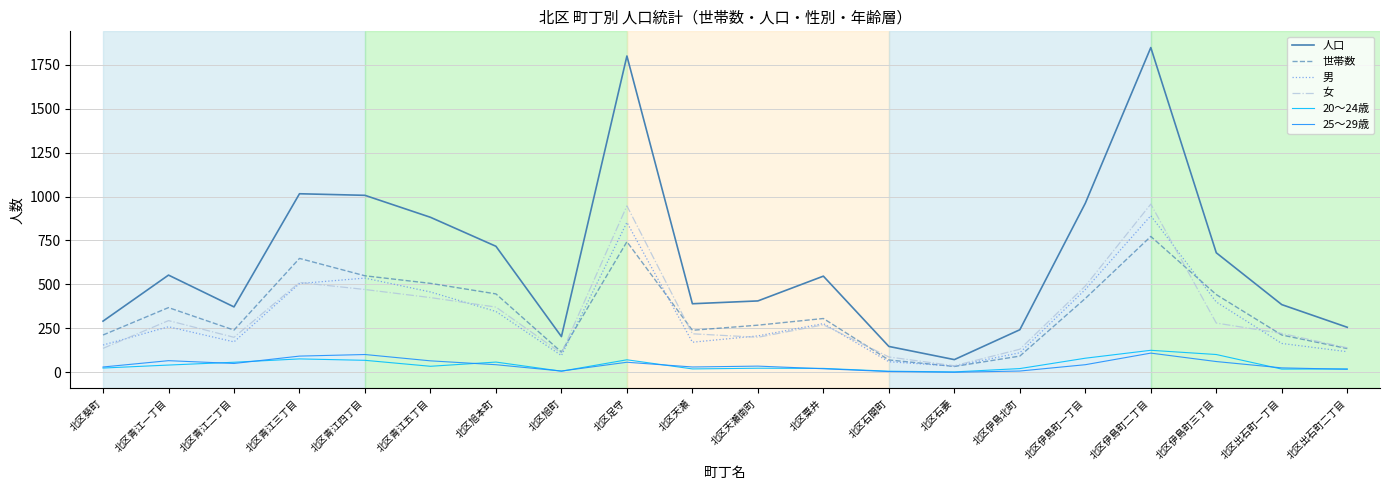

At how many categories does at least one series exceed 1584?

2